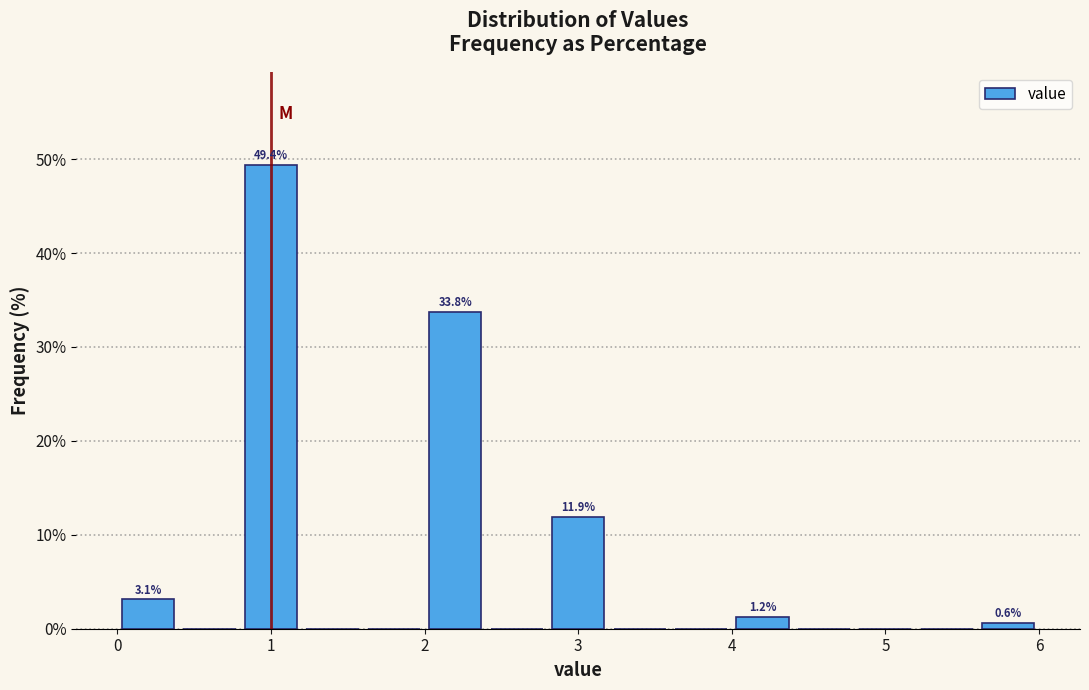

Over which range of the x-axis is the bar tallest?

0.8 to 1.2